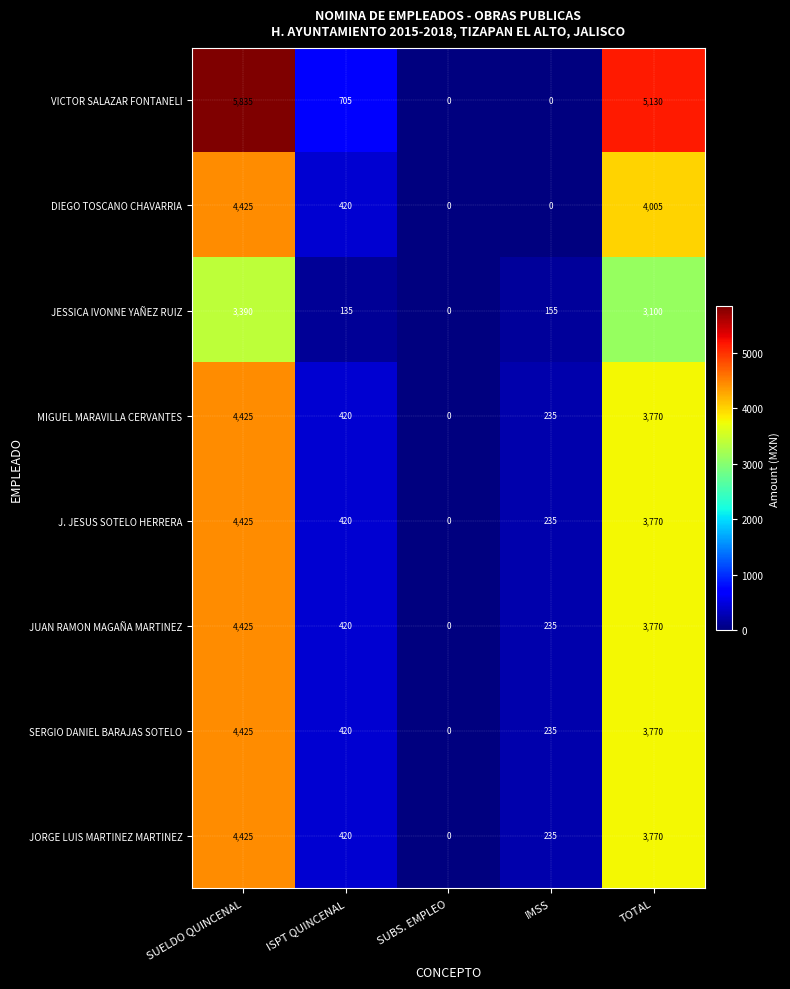

At how many categories does at least one series exceed 5241?

1